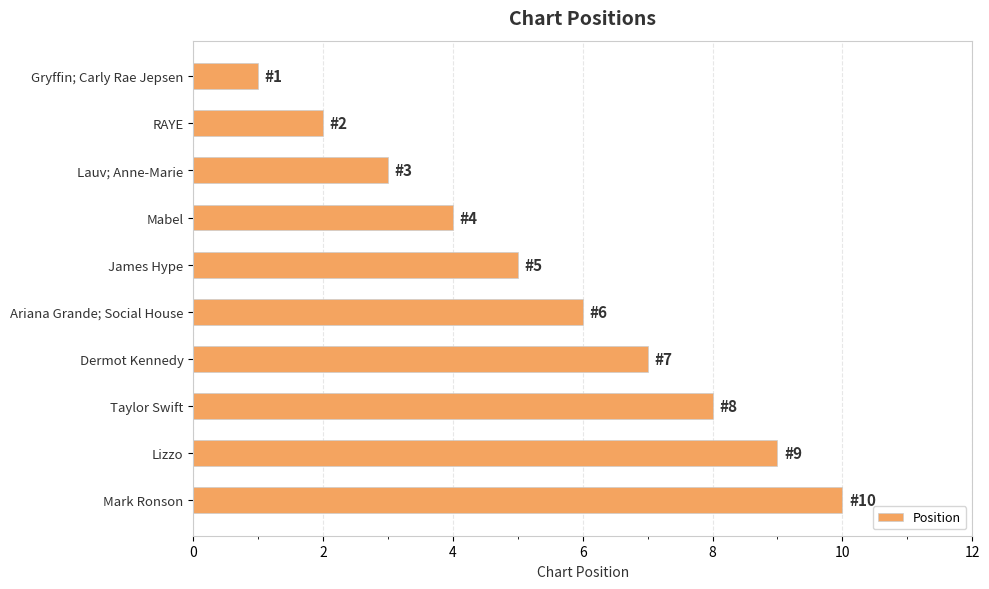

What is the change in value from Gryffin; Carly Rae Jepsen to Mark Ronson?

+9